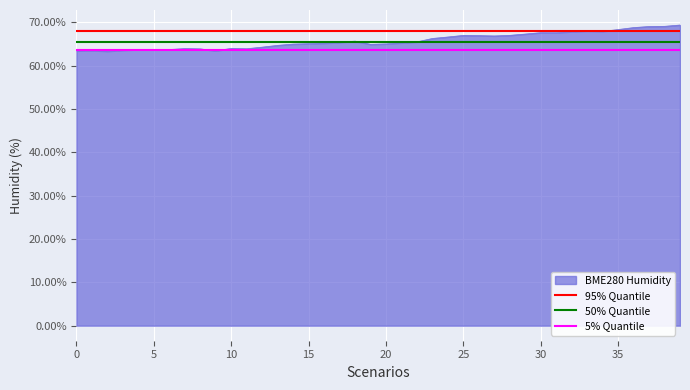

What is the lowest value of the BME280 Humidity series?

63.3